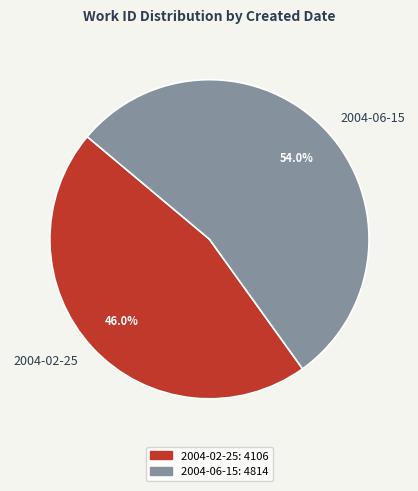

Count the number of slices in the pie.

2